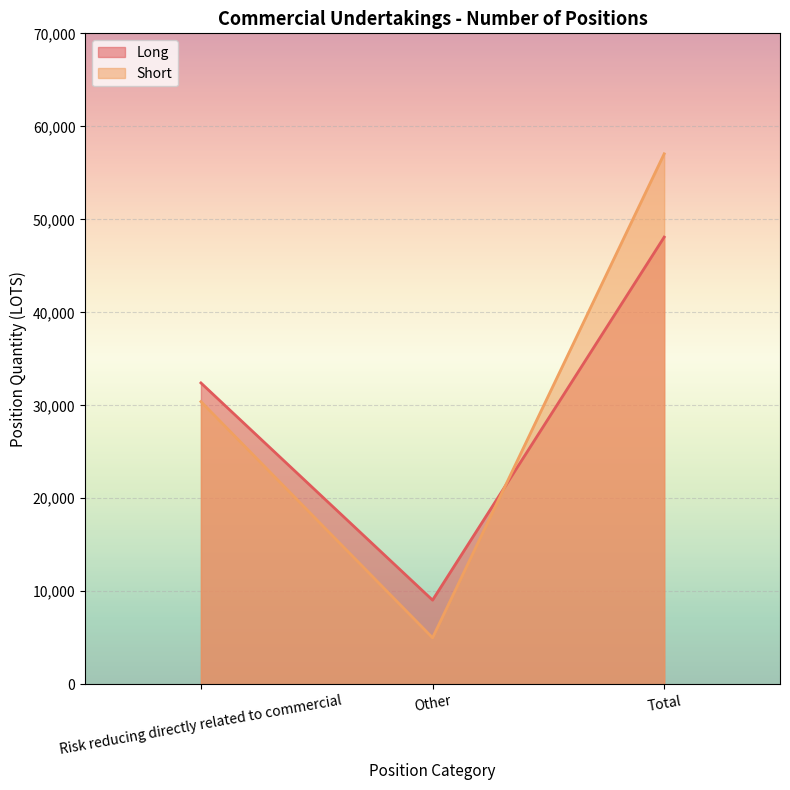

What is the label of the 3rd point from the right?

Risk reducing directly related to commercial